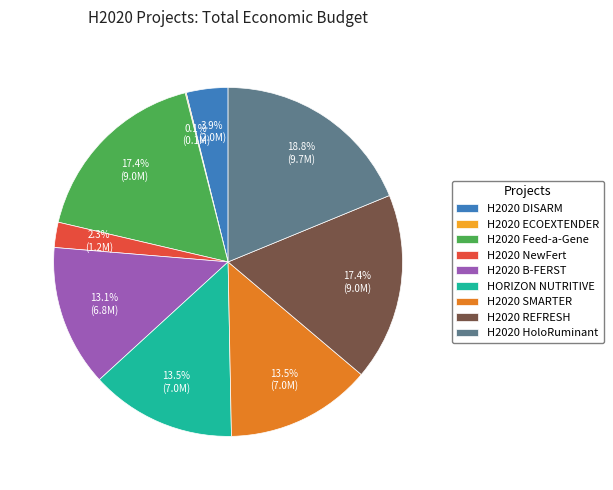

To the nearest percent, what portion does H2020 B-FERST represent?

13%